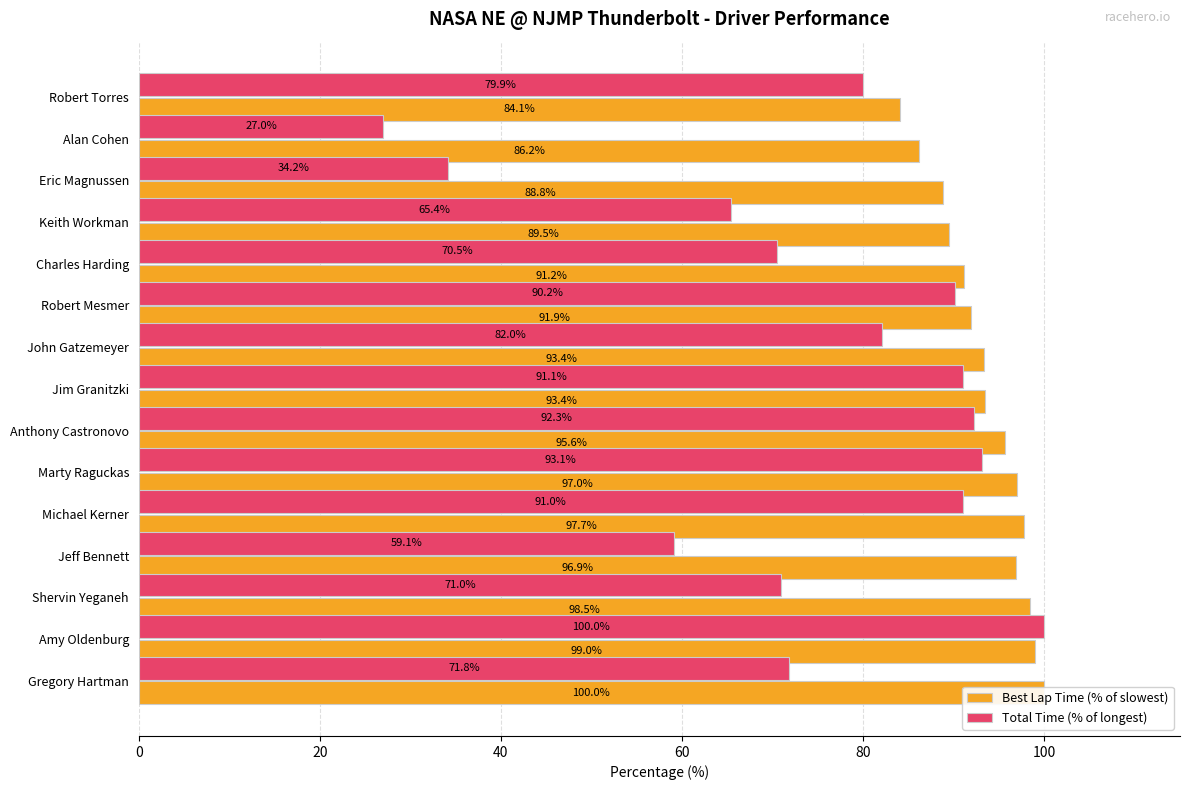

List the series in order of their overall mean, highest first.

Best Lap Time (% of slowest), Total Time (% of longest)